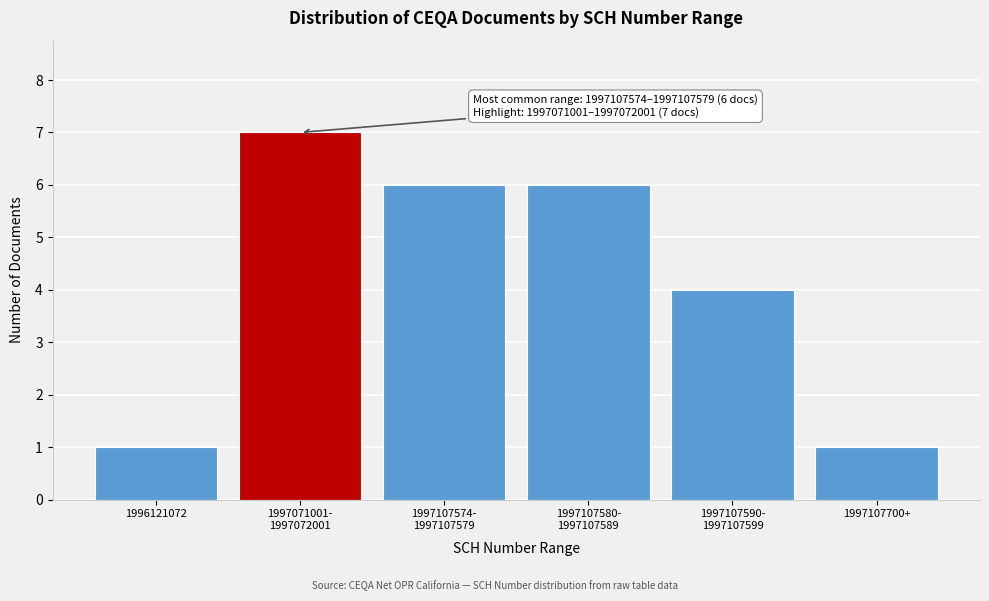

Reading left to right, transcribe all the data shown in this chart.

1	7	6	6	4	1